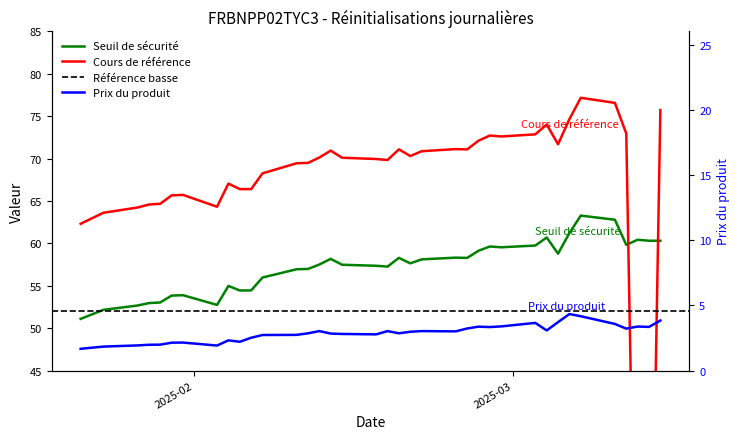

Which has a higher value, 2025-02-20 or 2025-03-06?

2025-03-06